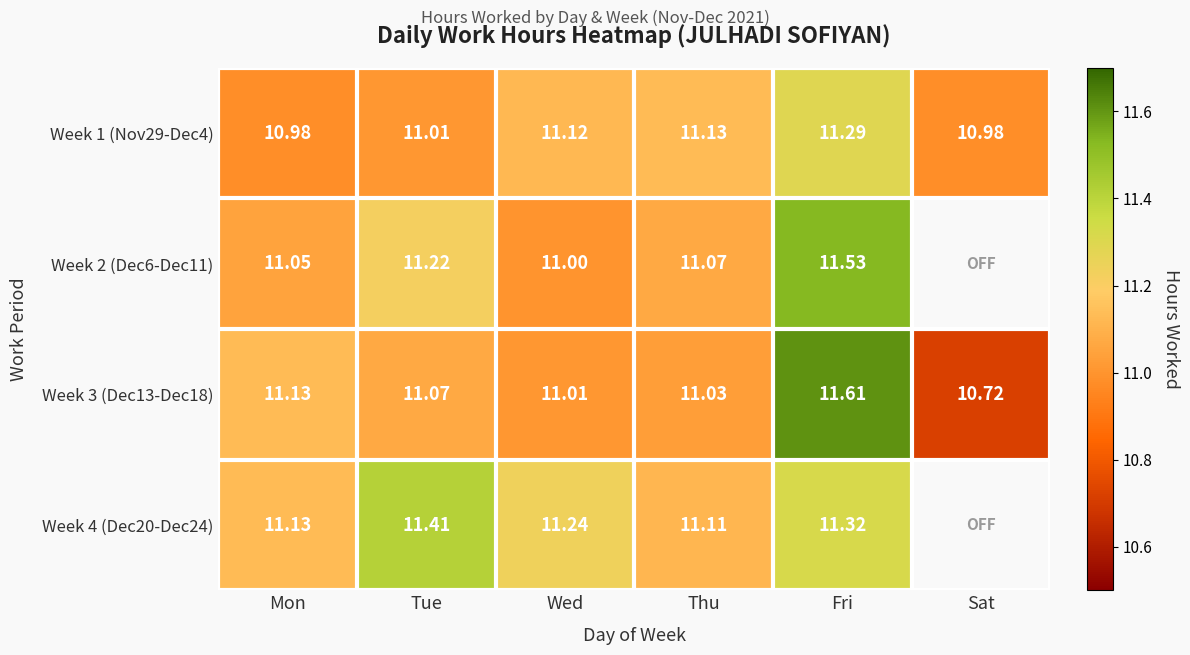

Rank the series at Tue from highest to lowest value.

Week 4 (Dec20-Dec24), Week 2 (Dec6-Dec11), Week 3 (Dec13-Dec18), Week 1 (Nov29-Dec4)